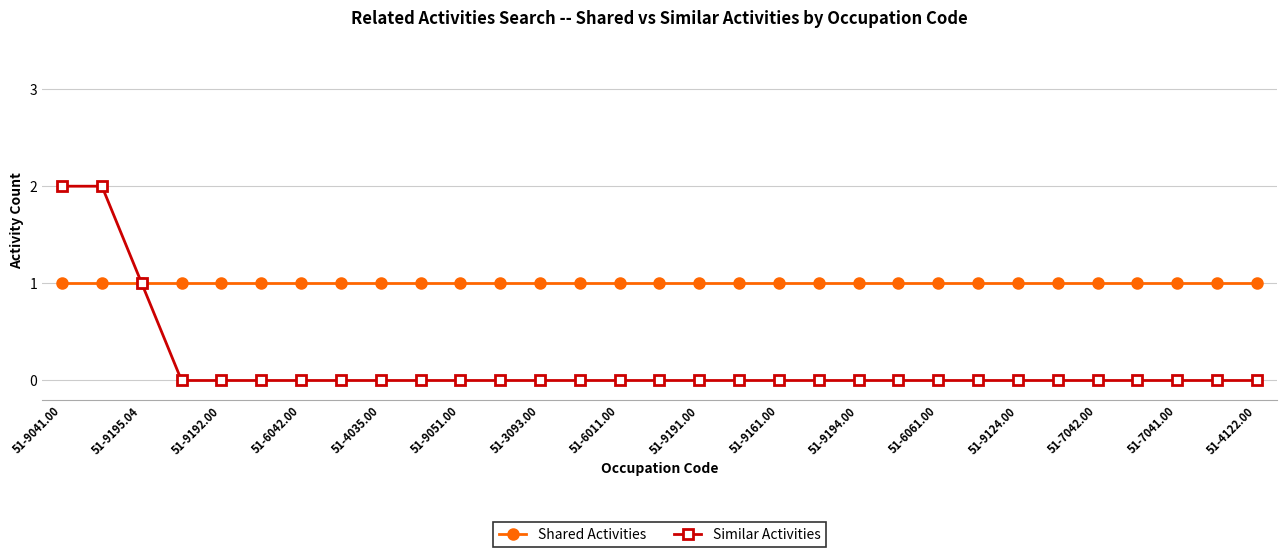

Is this an area chart (filled region under the line)?

No